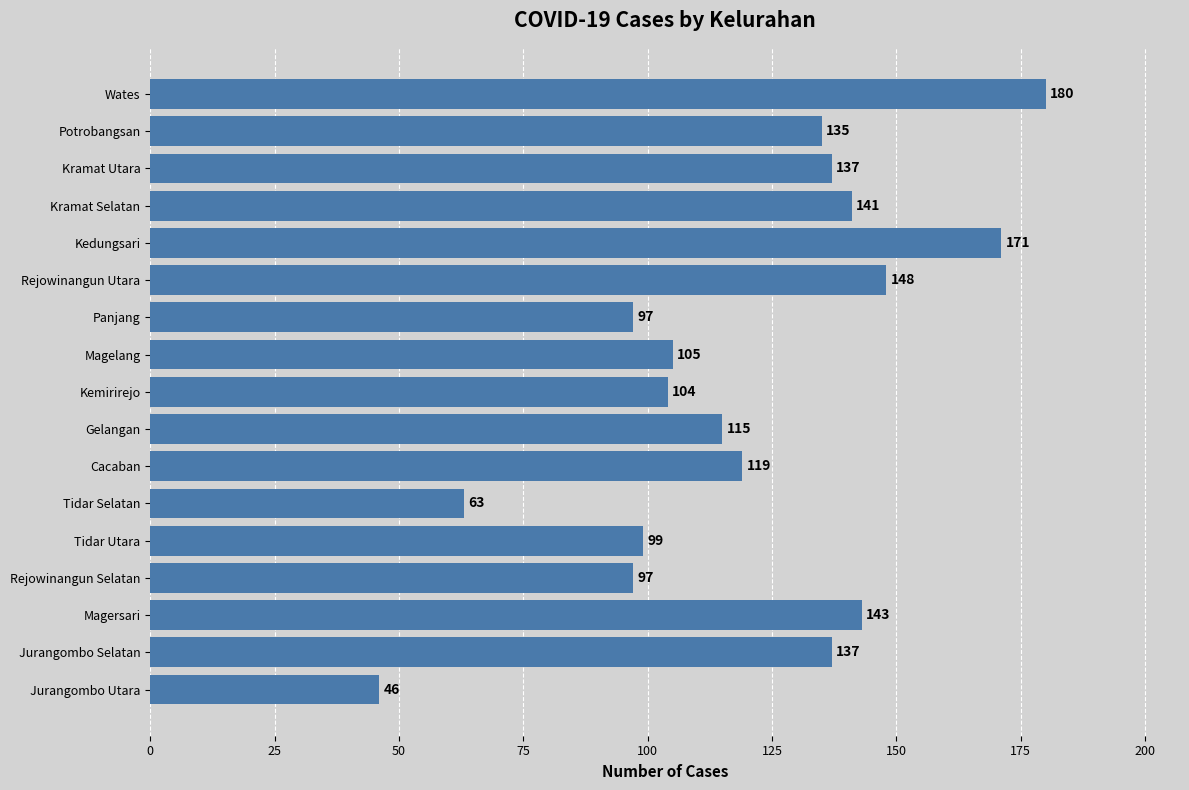

The chart shows a value of 51 at Magersari. True or false?

False